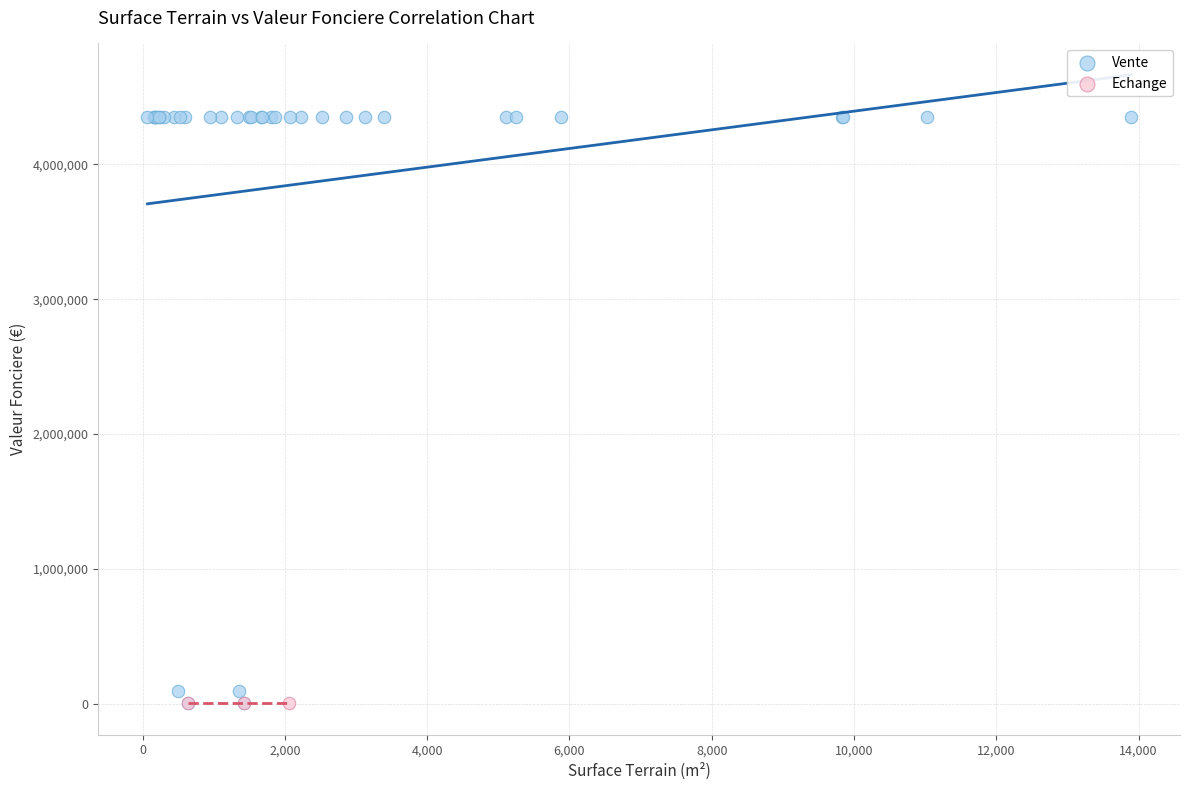

Which series reaches the maximum Y coordinate?

Vente